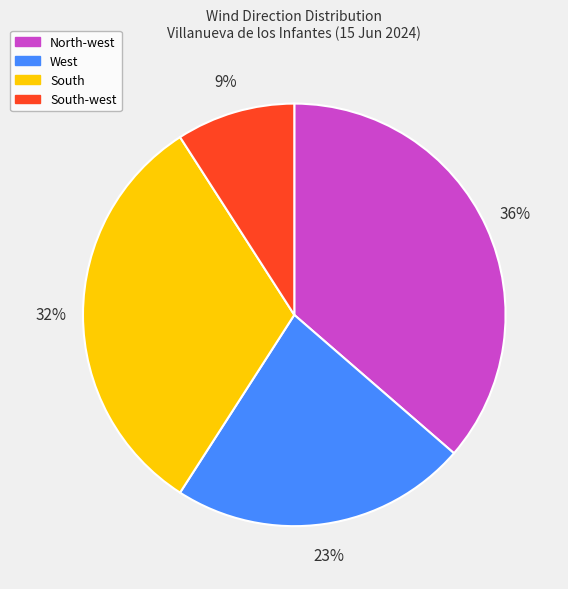

Count the number of slices in the pie.

4